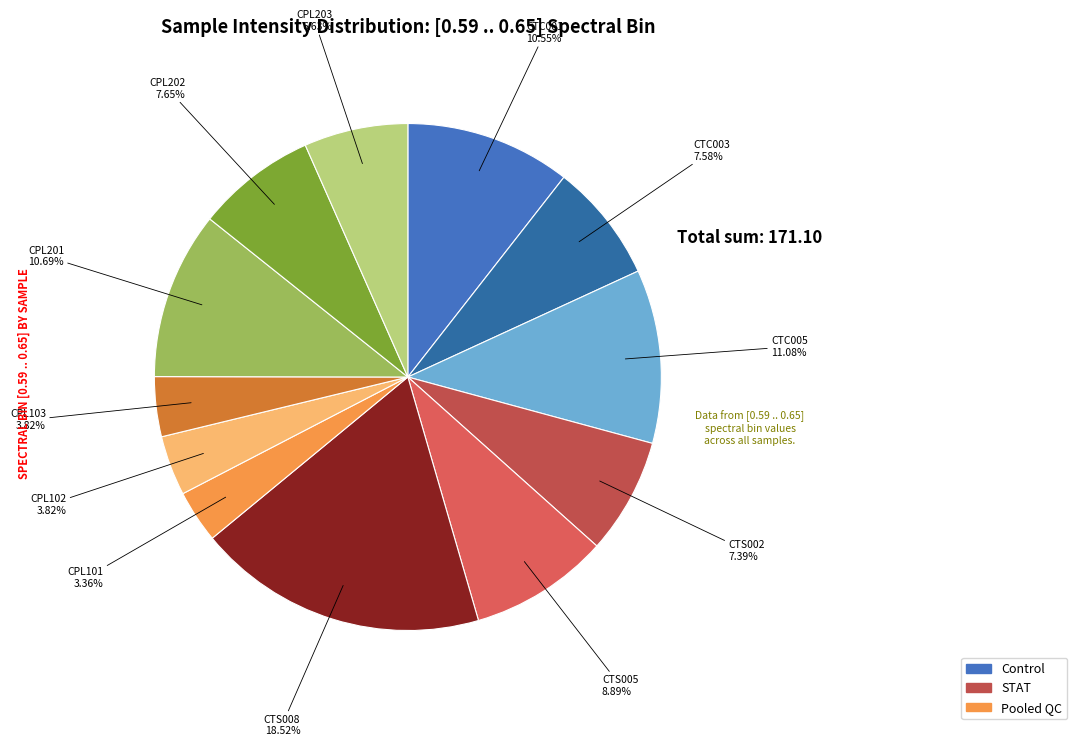

What percentage is NOT represented by CTC001?

89.4%